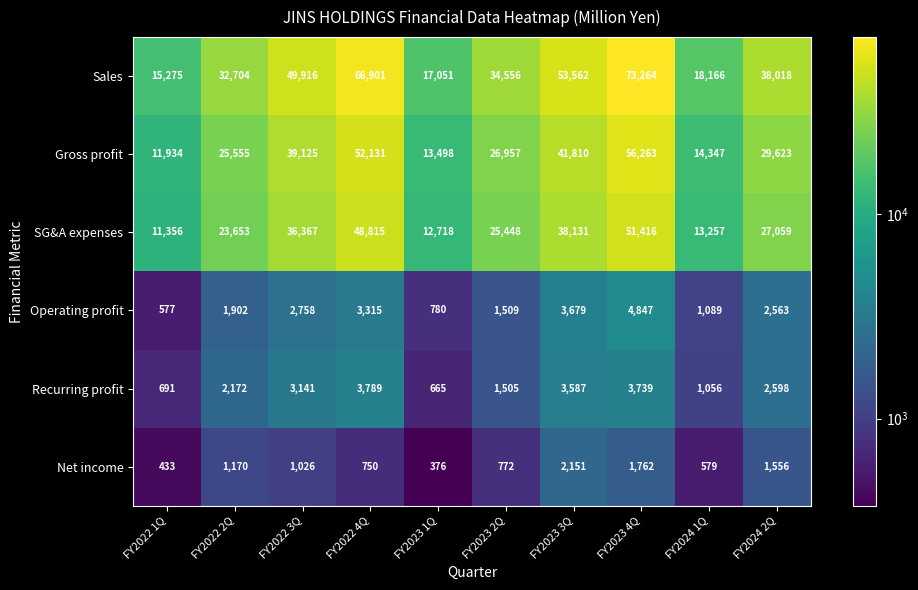

Which series has the largest total across all categories?

Sales